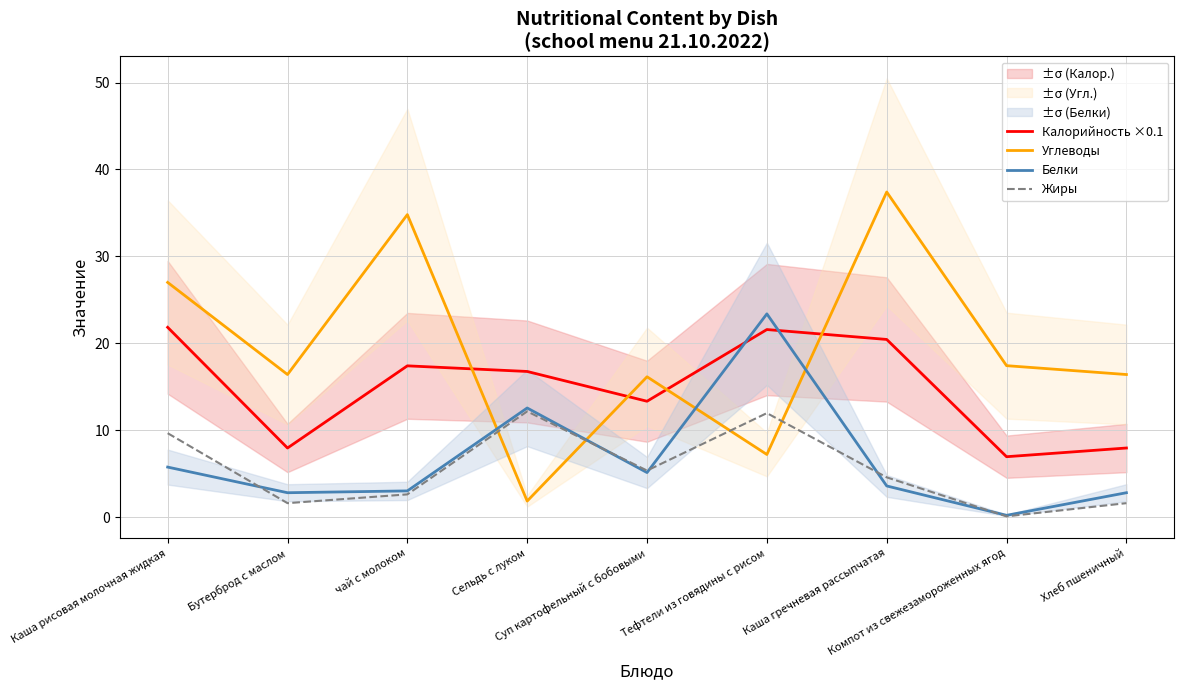

Rank the series at Тефтели из говядины с рисом from highest to lowest value.

Белки, Калорийность ×0.1, Жиры, Углеводы